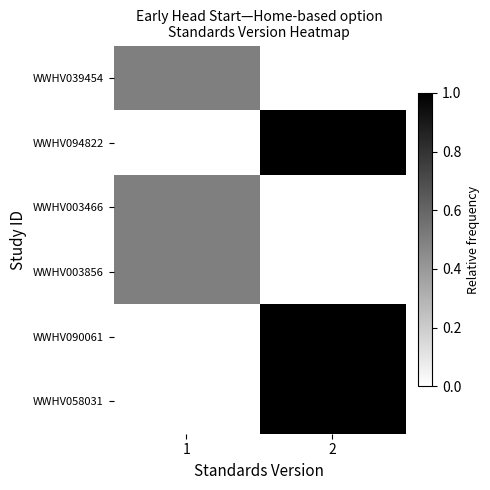

Reading left to right, transcribe all the data shown in this chart.

WWHV039454: 1=0.5	2=0.0
WWHV094822: 1=0.0	2=1.0
WWHV003466: 1=0.5	2=0.0
WWHV003856: 1=0.5	2=0.0
WWHV090061: 1=0.0	2=1.0
WWHV058031: 1=0.0	2=1.0